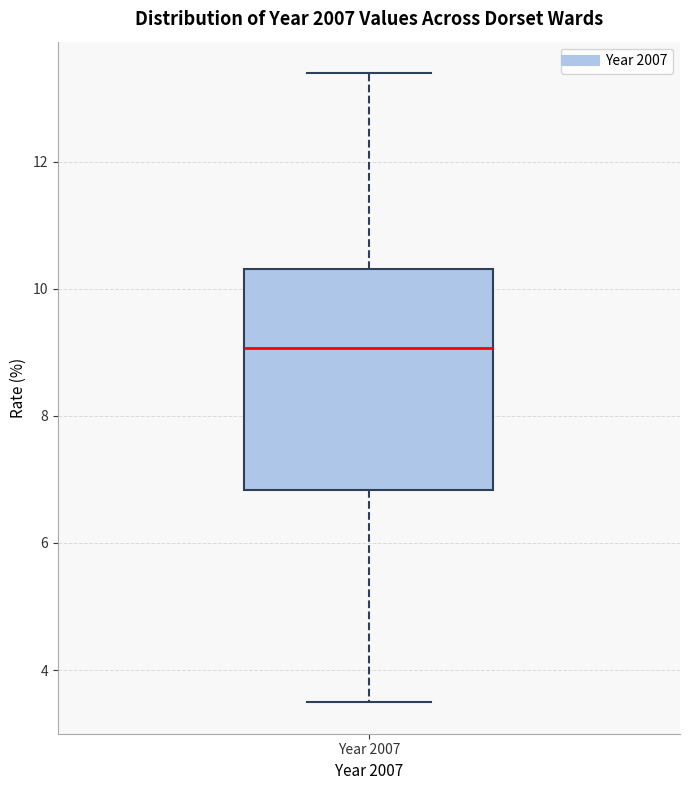

Read this box plot against the y-axis: the position of the median line, the range covered by the box, and the ends of both whiskers. The values are not printed on the chart, so give them approximately, as read against the axis.

median 9.0, box 6.8 to 10.4, whiskers 3.4 to 13.4